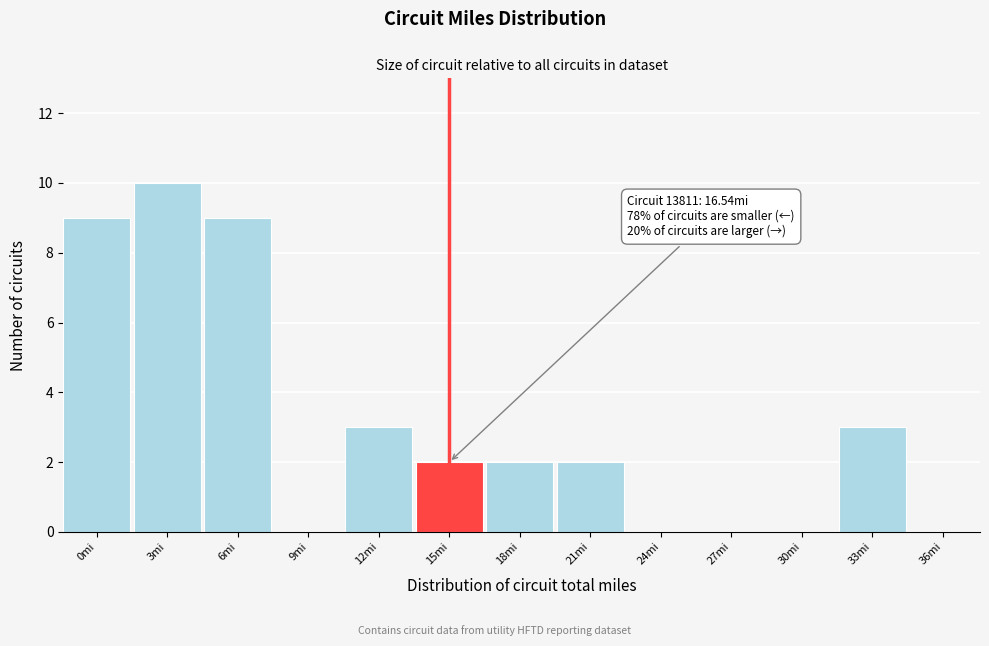

Reading left to right, extract all data points from this chart.

0mi=9	3mi=10	6mi=9	9mi=0	12mi=3	15mi=2	18mi=2	21mi=2	24mi=0	27mi=0	30mi=0	33mi=3	36mi=0